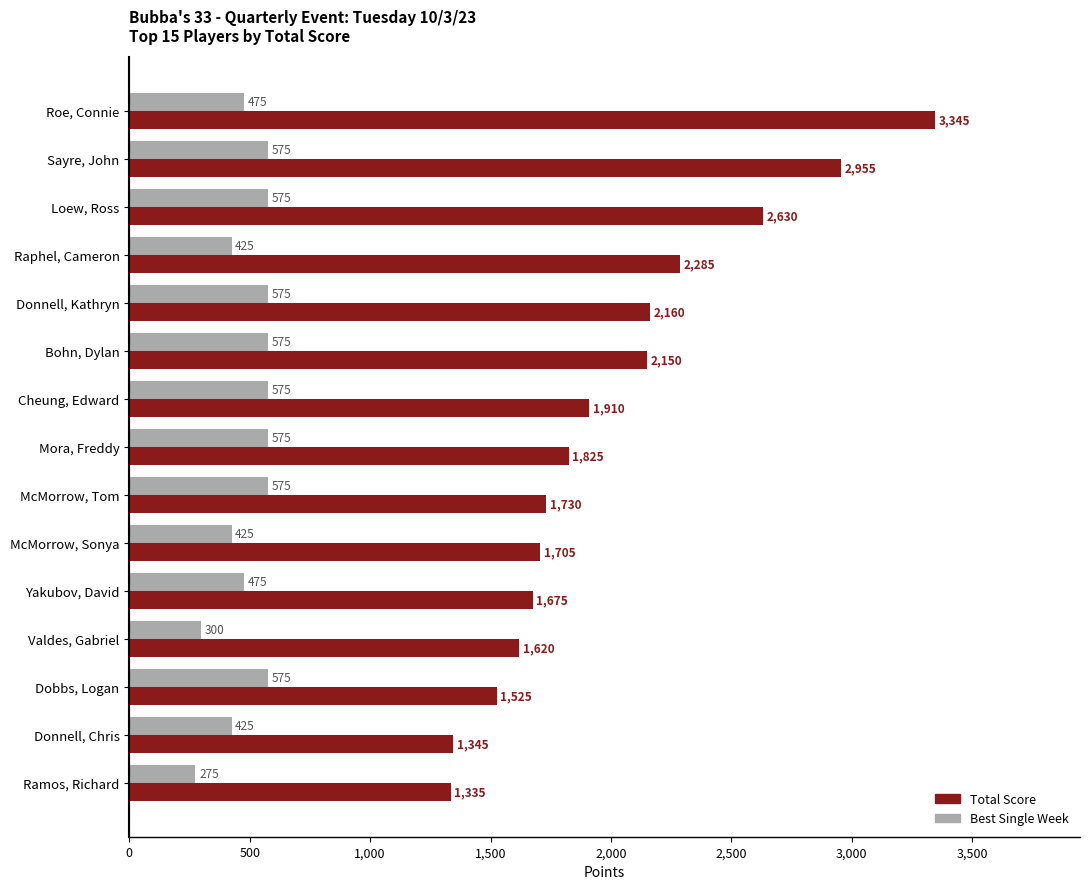

Which series has the largest total across all categories?

Total Score